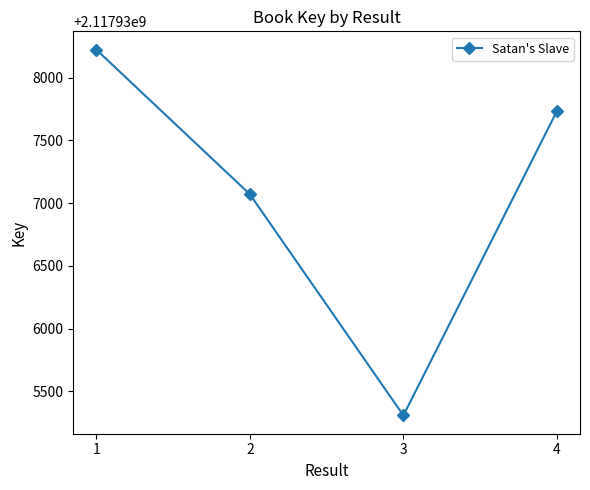

The value at 3 is 2117935308. True or false?

True